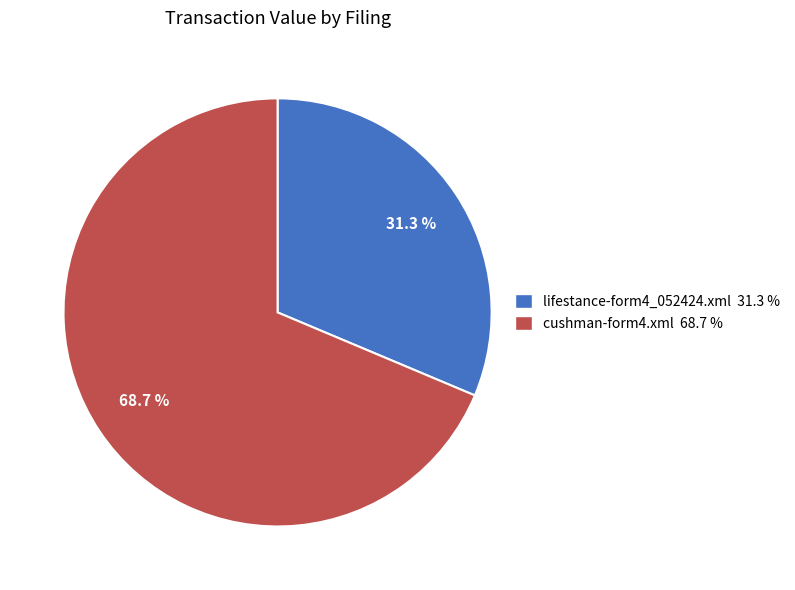

Is there a majority slice in this chart?

Yes